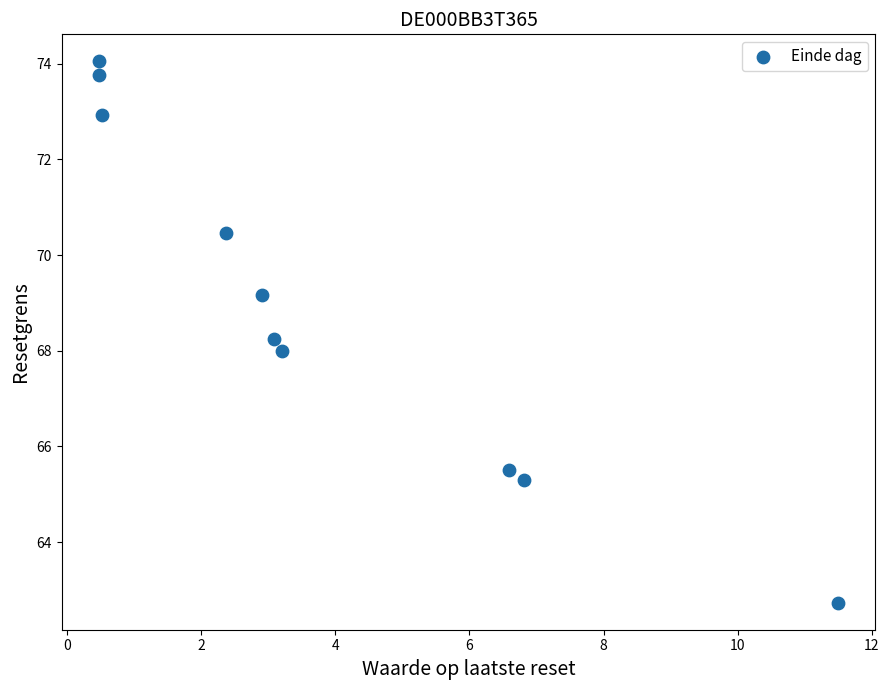

What is the range of Y values (max minus min)?

11.3